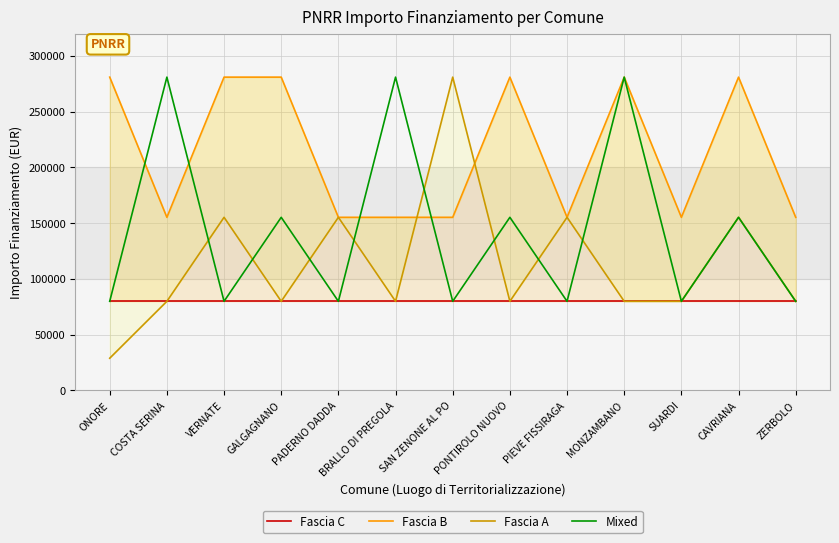

How many interior local peaks does the Fascia B series have?

3